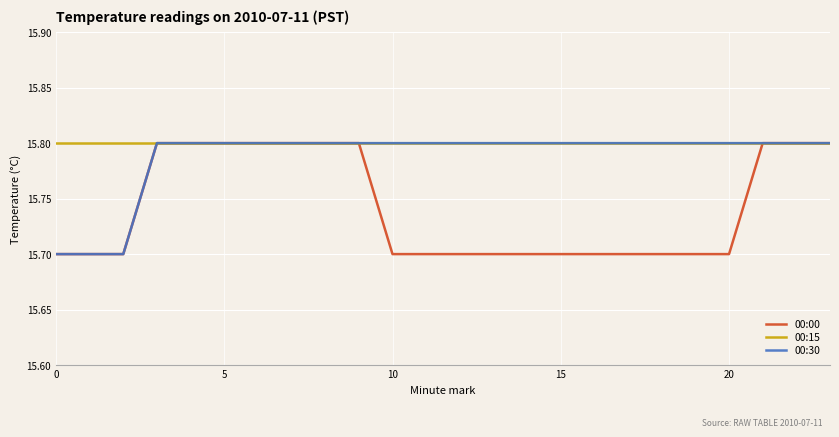

Which series has the largest total across all categories?

00:15